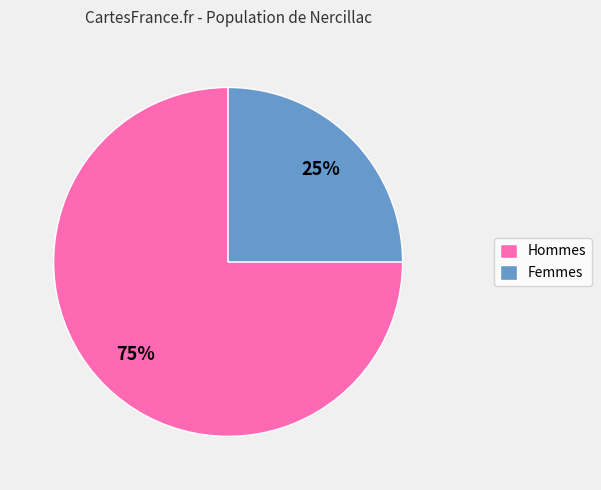

What is the majority slice?

Hommes